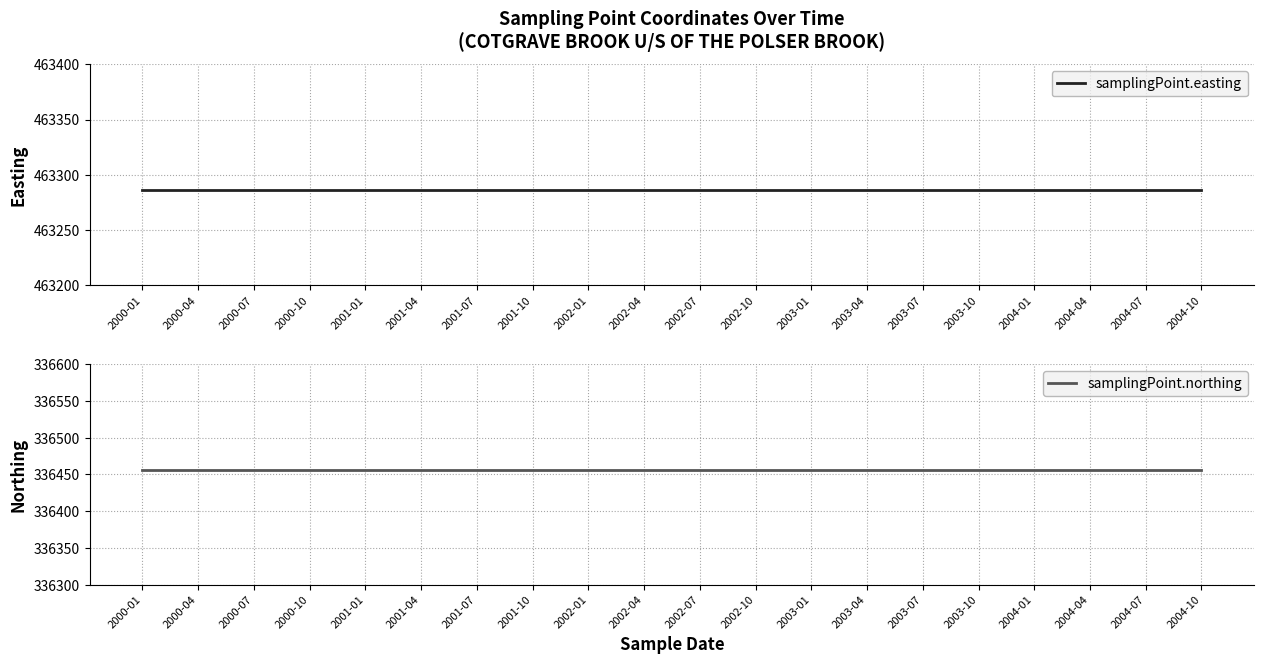

What is the spread (max minus min) of values at 2002-07?

126830